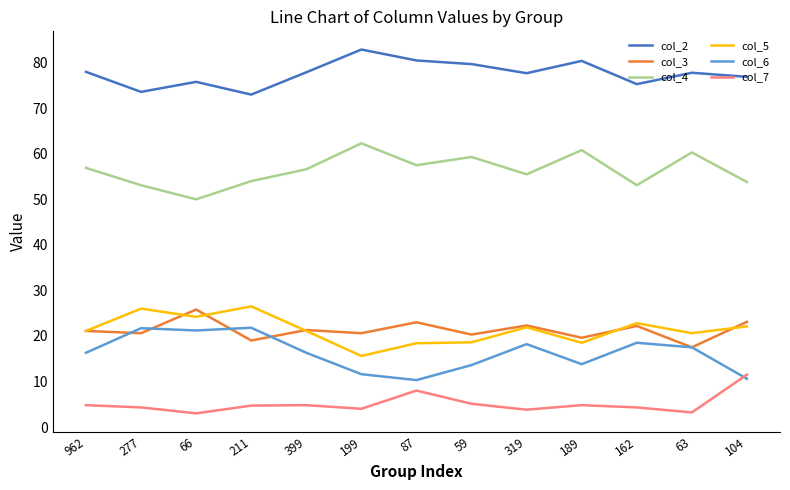

What is the sum of all col_7 values?

66.3